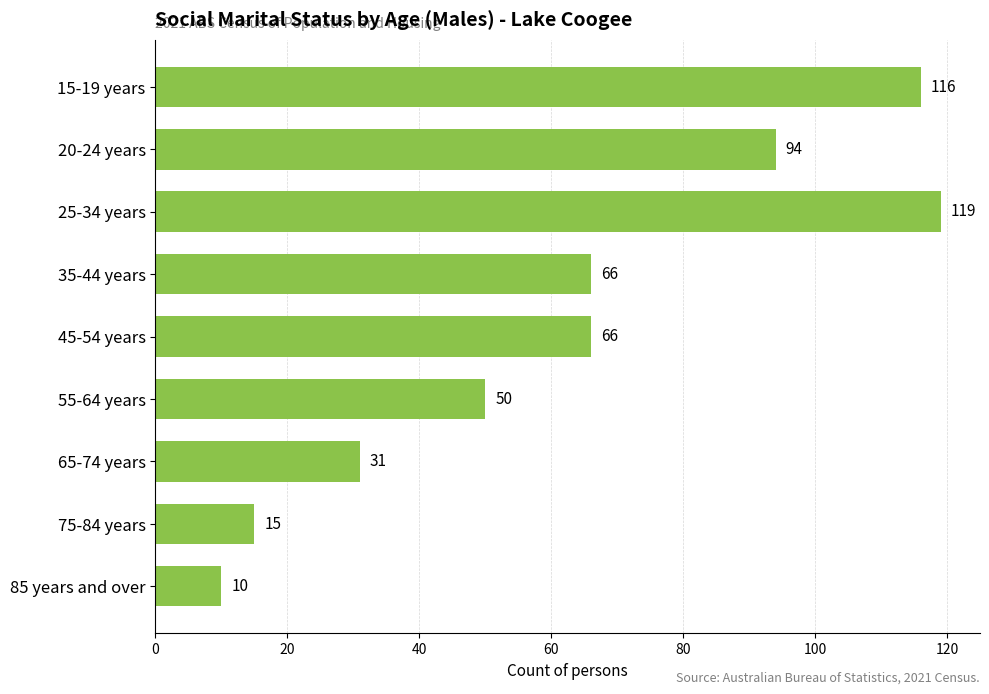

What is the smallest value displayed?

10